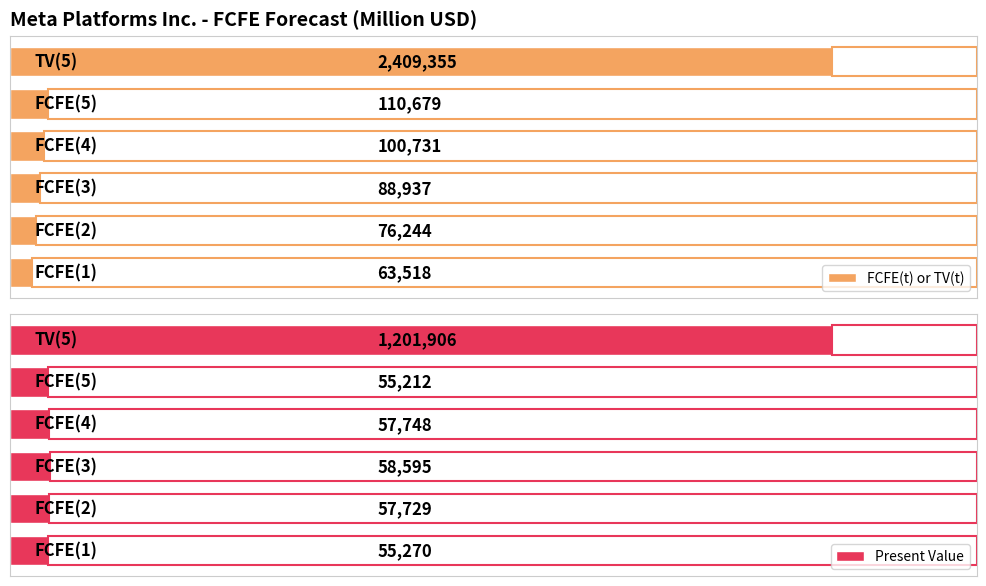

Which series has the largest range (max minus min)?

FCFE(t) or TV(t)